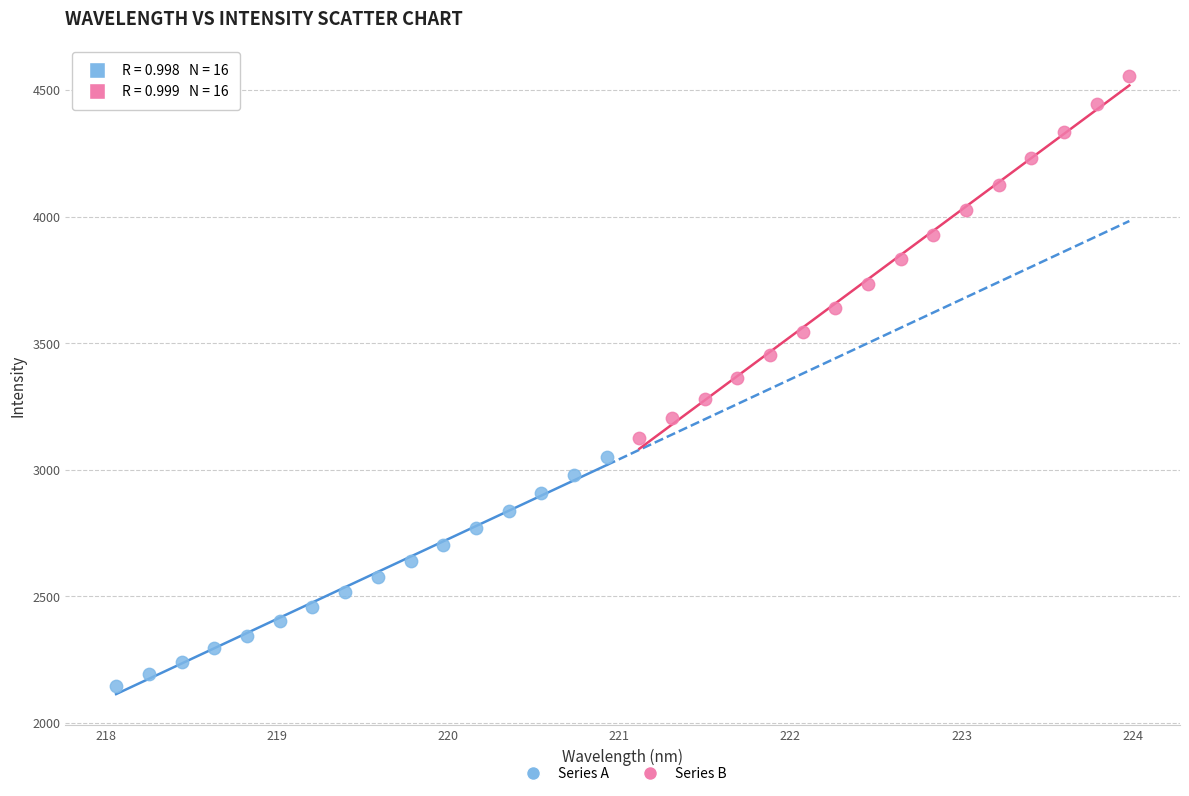

What are all the series names shown in the legend?

Series A, Series B